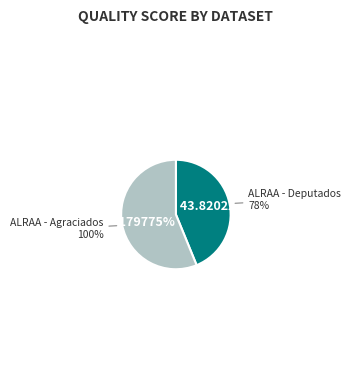

What is the smallest slice in the pie chart?

ALRAA - Deputados